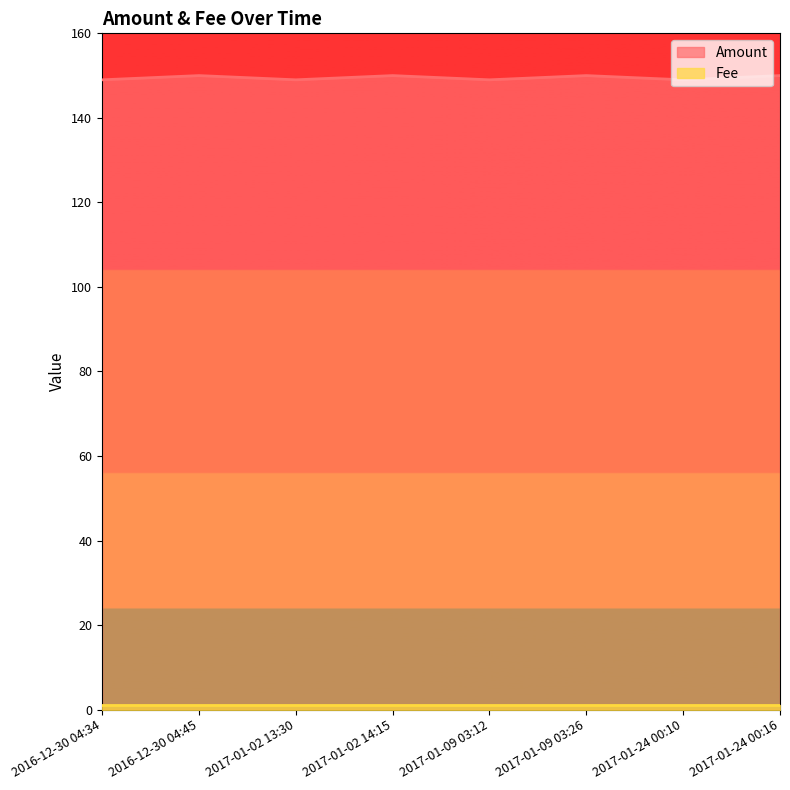

What value does the data have at 2017-01-02 14:15?

150